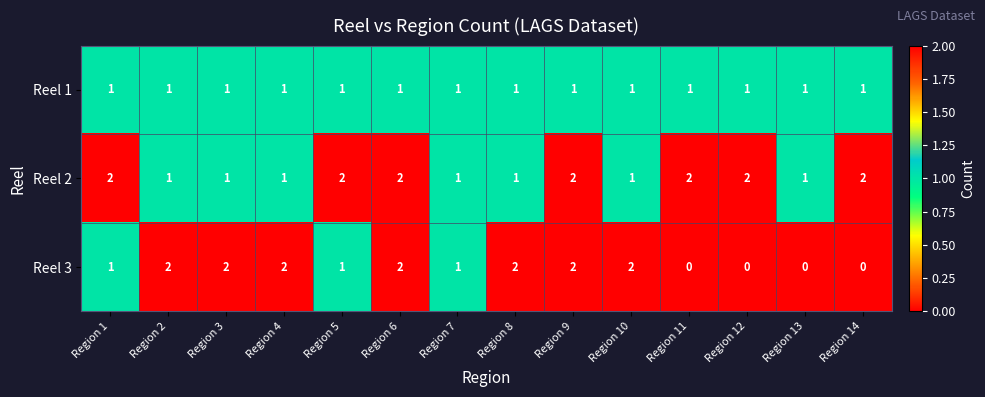

What is the sum of all Reel 3 values?

17